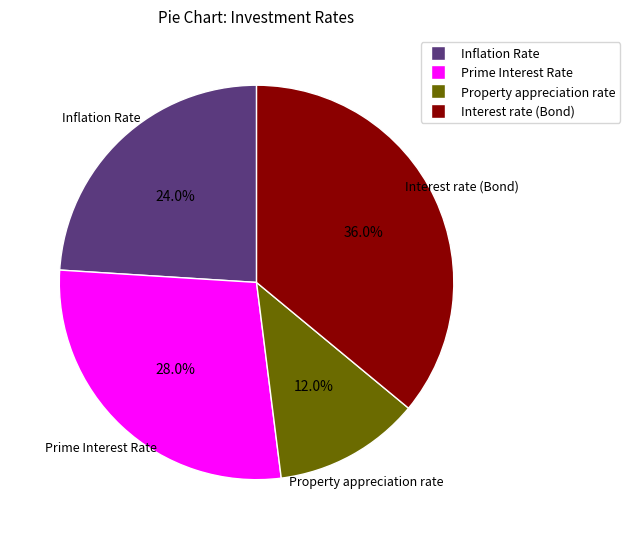

To the nearest percent, what portion does Property appreciation rate represent?

12%